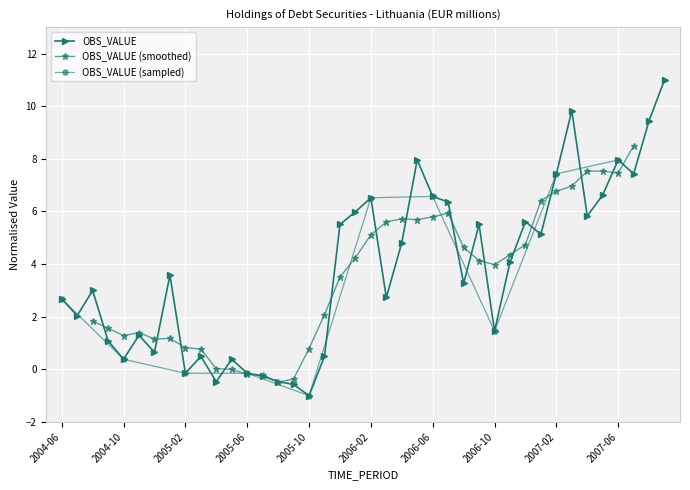

Is it true that the value at 2005-09 is -0.6?

True